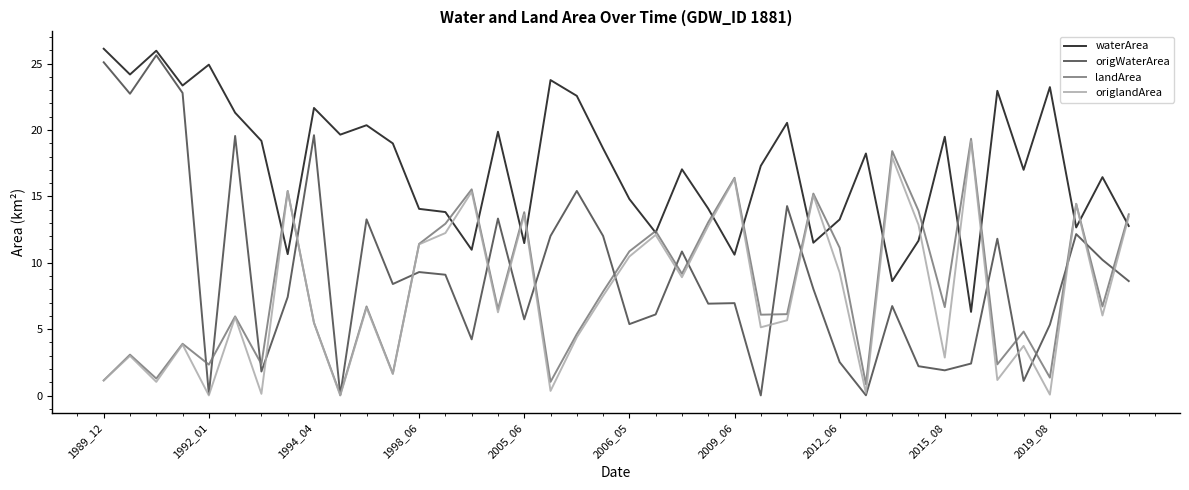

Count the number of categories in the chart.

40